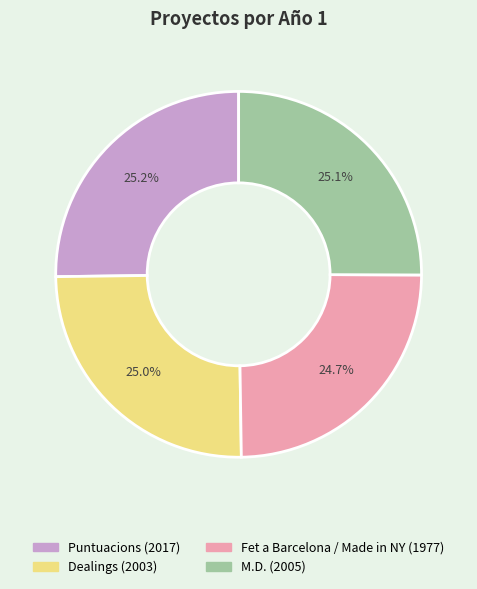

The M.D. slice represents 38% of the pie. True or false?

False